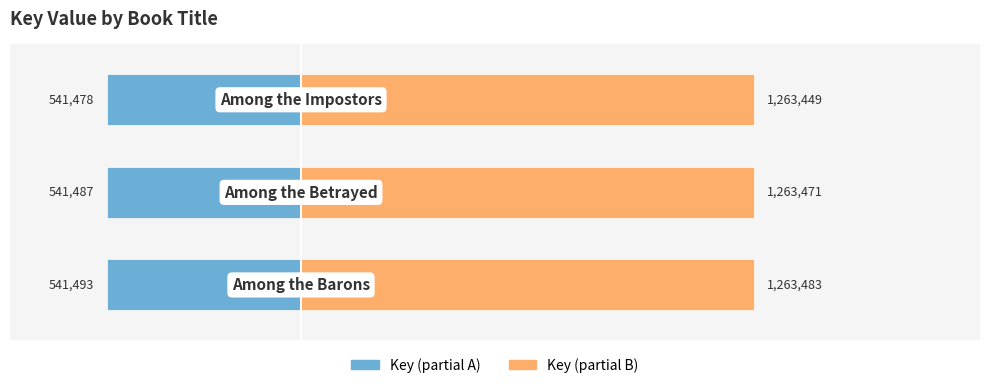

How many bars are there in each group?

2